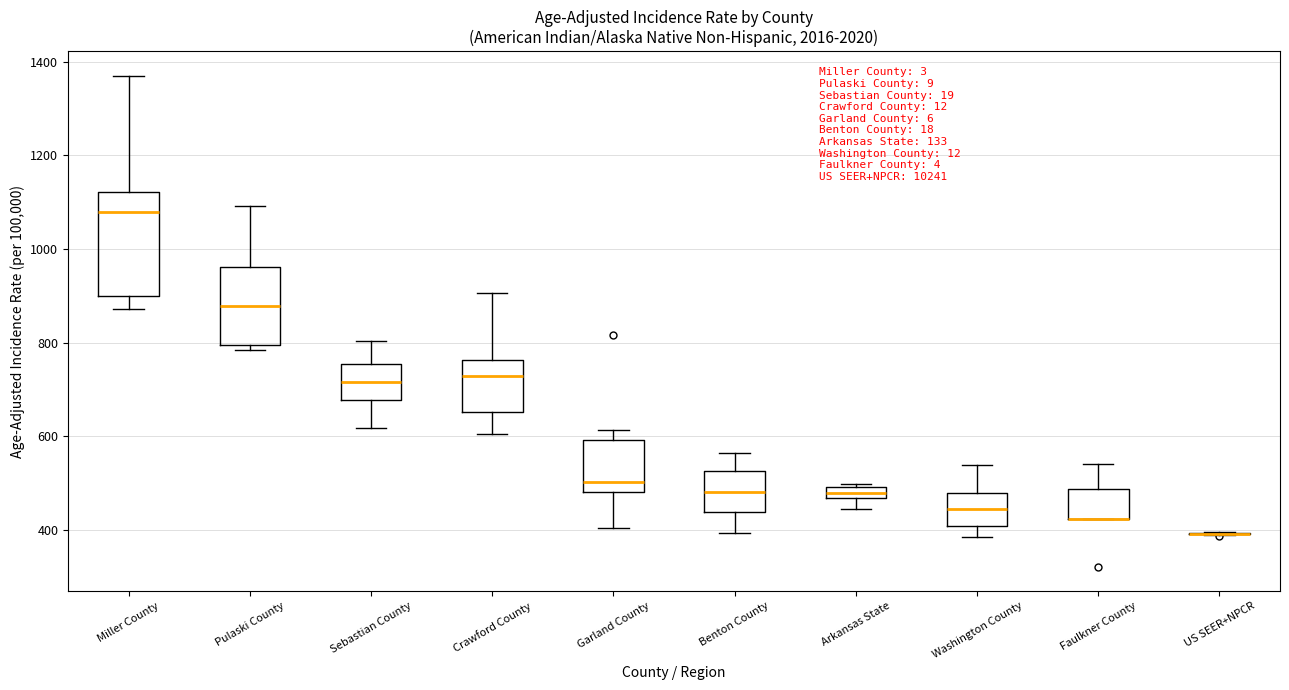

Comparing the boxes themselves (not the whiskers), which one is the tallest?

Miller County